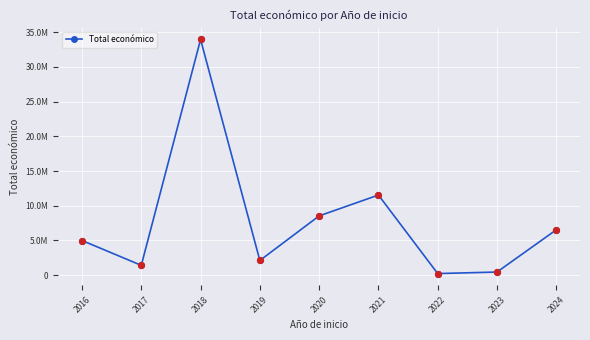

Does the chart have visible grid lines?

Yes